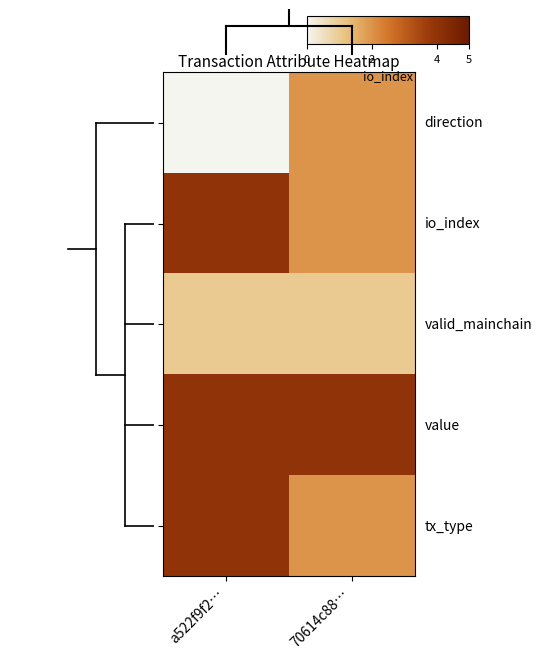

Count the number of categories in the chart.

2